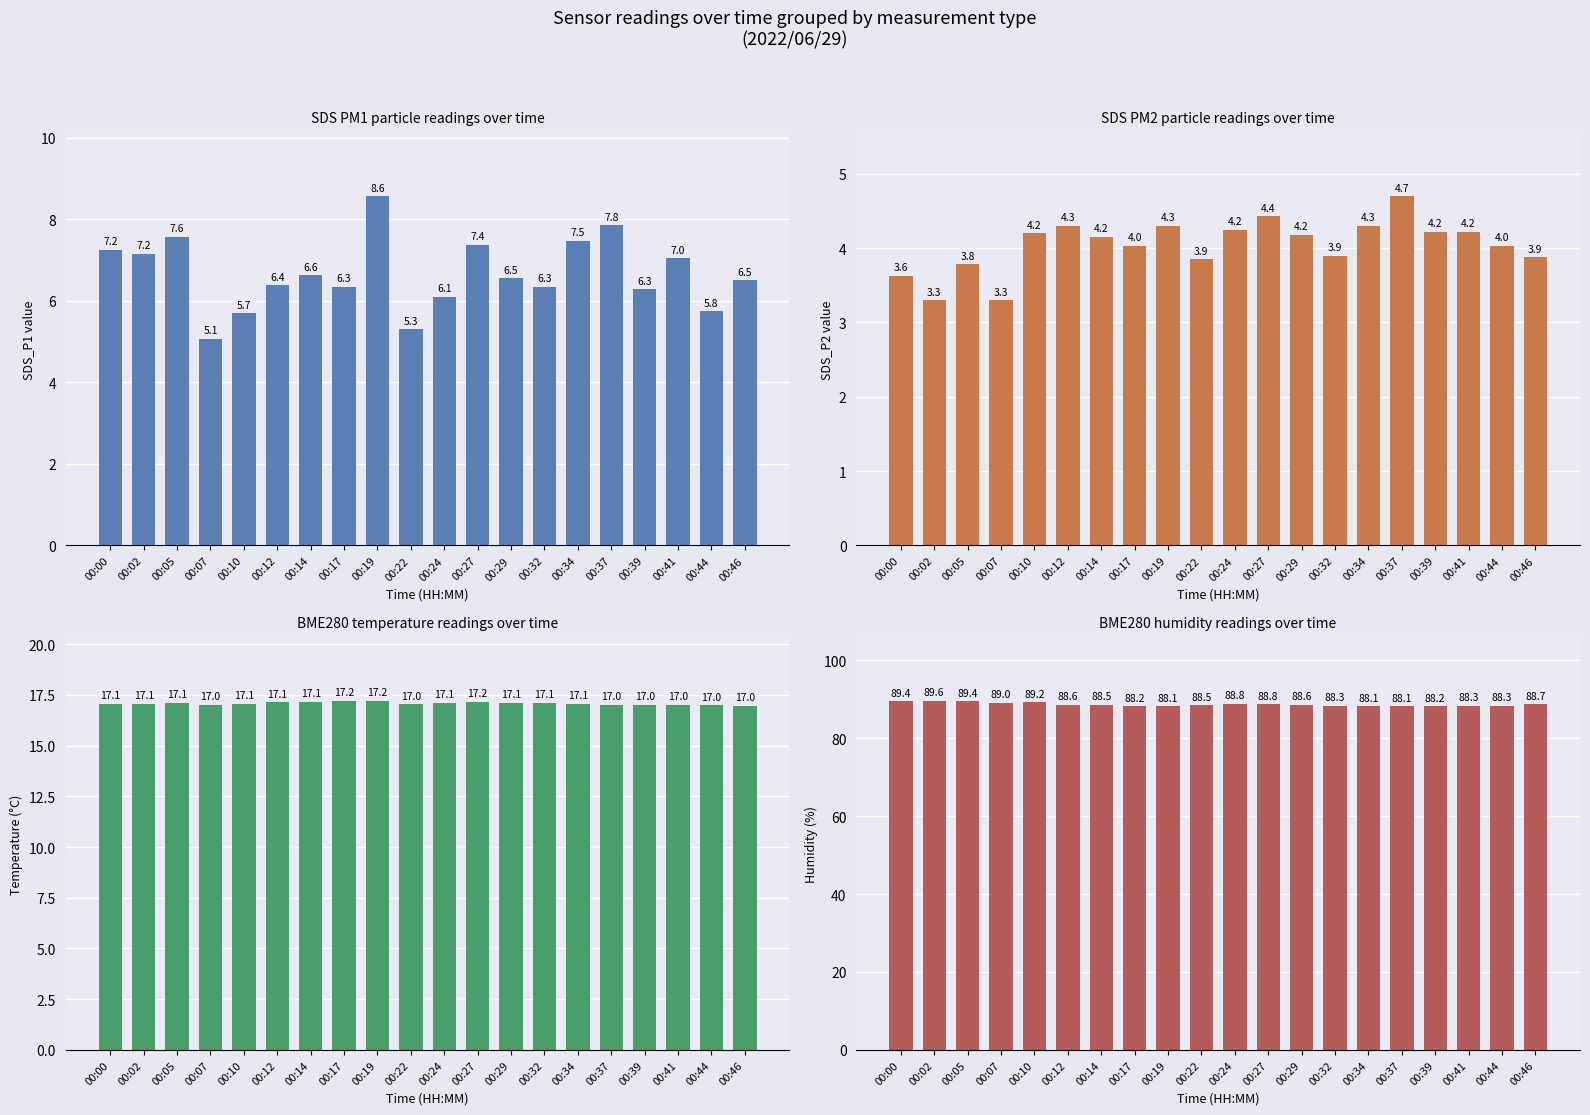

List the labels in order of BME280_humidity value, smallest first.

00:19, 00:34, 00:37, 00:39, 00:17, 00:44, 00:32, 00:41, 00:22, 00:14, 00:12, 00:29, 00:46, 00:27, 00:24, 00:07, 00:10, 00:00, 00:05, 00:02